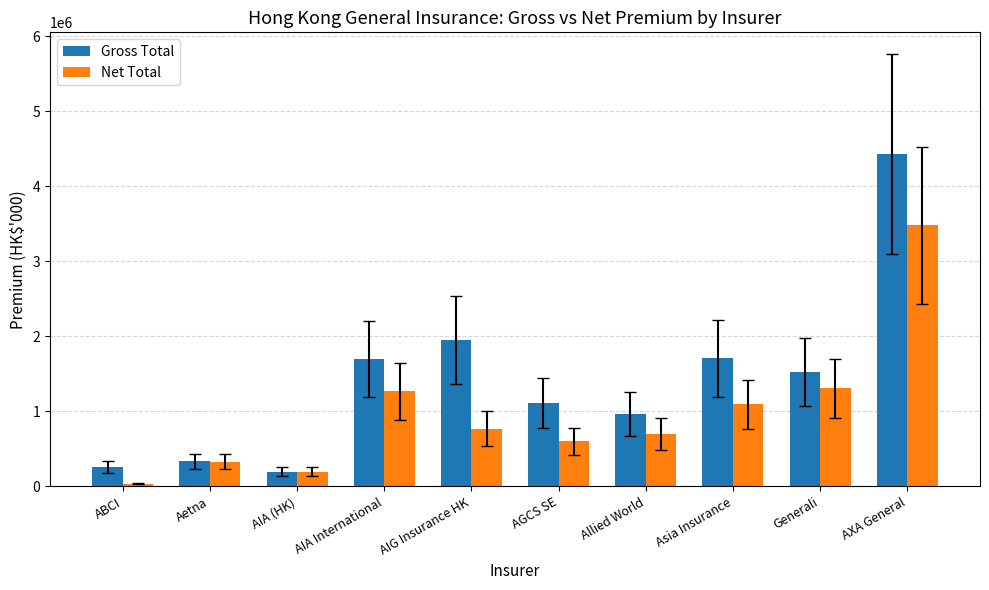

What is the spread (max minus min) of values at AIG Insurance HK?

1179075